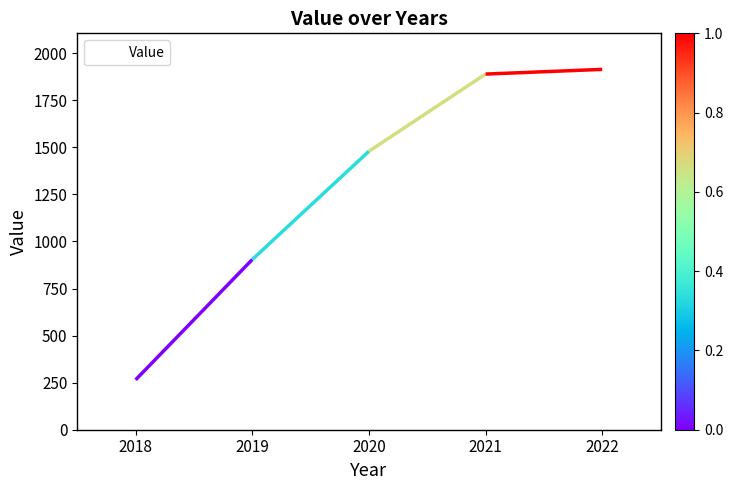

List the labels in order of value, largest first.

2022, 2021, 2020, 2019, 2018